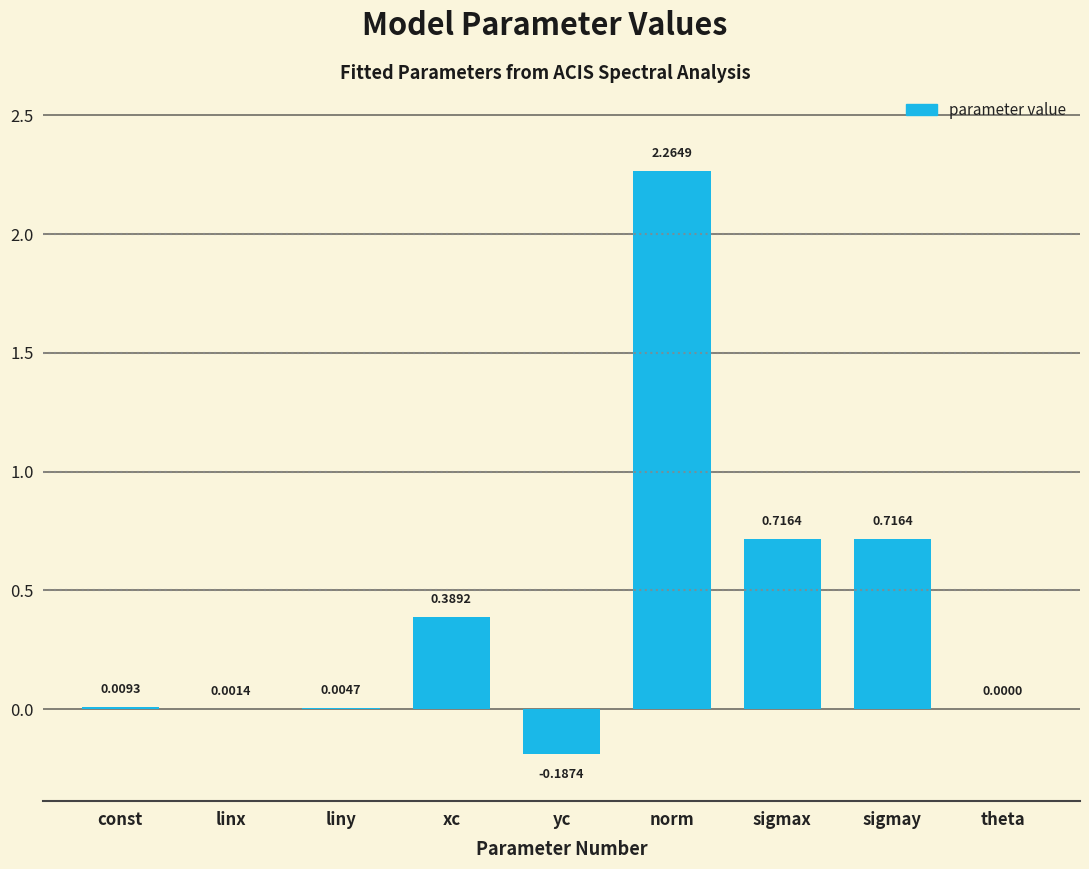

At which label does the data first exceed 0?

const